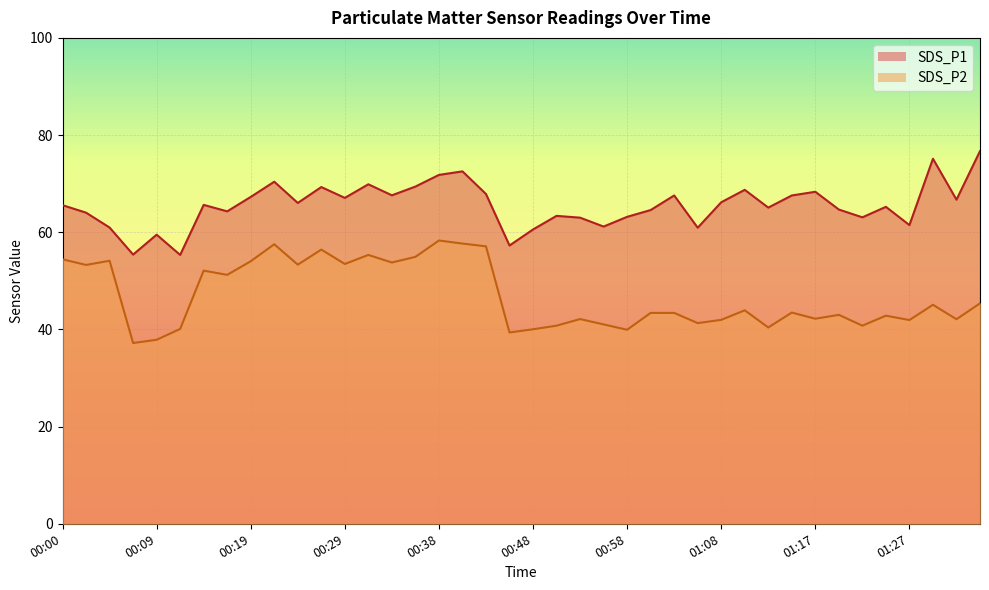

What are all the series names shown in the legend?

SDS_P1, SDS_P2